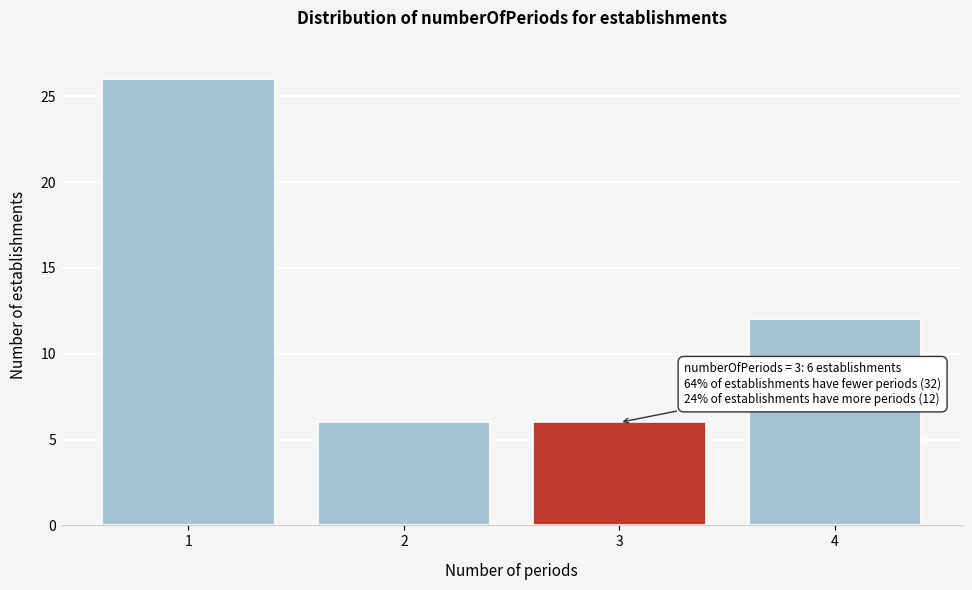

Reading left to right, transcribe all the data shown in this chart.

1=26	2=6	3=6	4=12